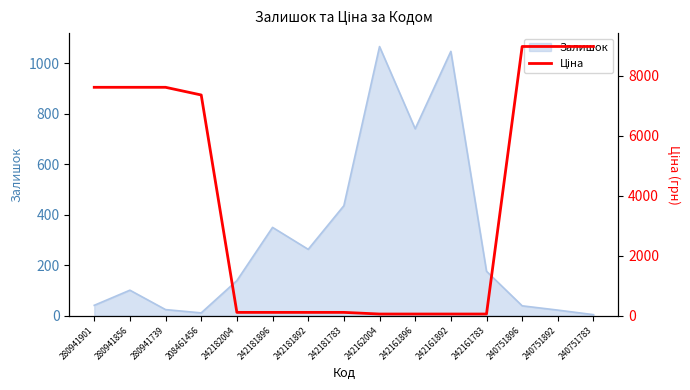

What is the value of the 4th point from the left?

7351.2